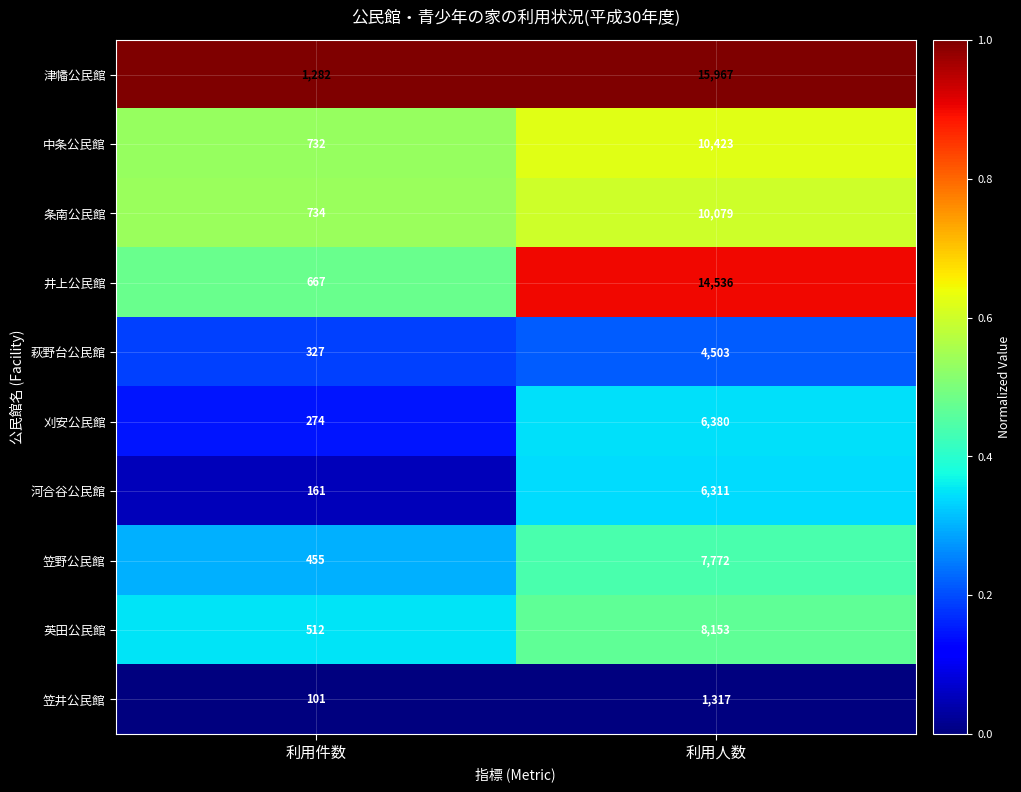

How many categories are shown in the chart?

2